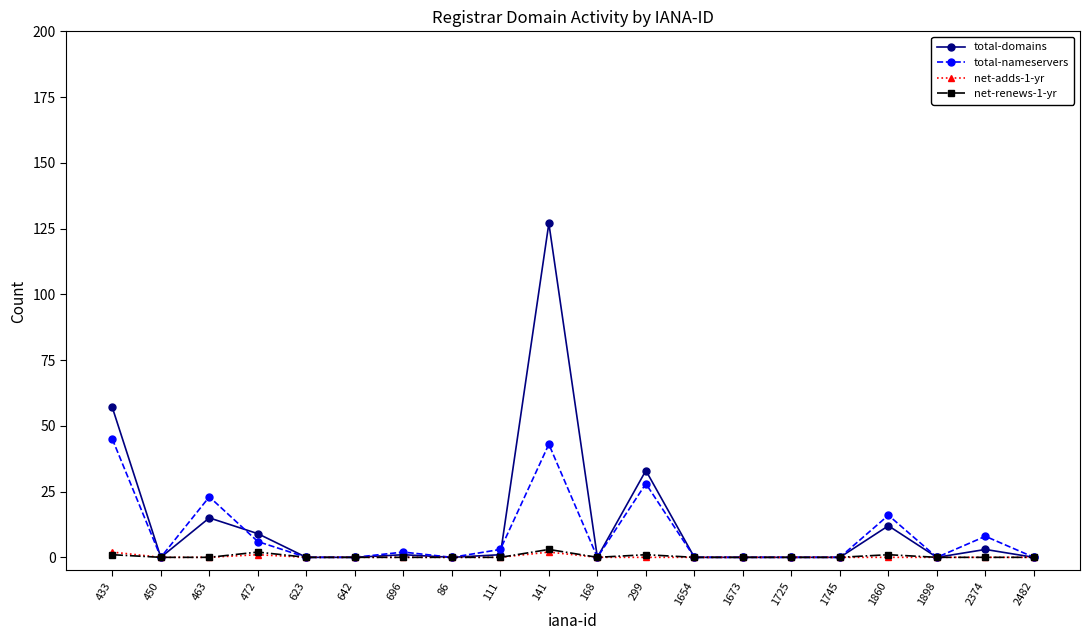

Reading right to left, transcribe all the data shown in this chart.

total-domains: 0	3	0	12	0	0	0	0	33	0	127	1	0	1	0	0	9	15	0	57
total-nameservers: 0	8	0	16	0	0	0	0	28	0	43	3	0	2	0	0	6	23	0	45
net-adds-1-yr: 0	0	0	0	0	0	0	0	0	0	2	0	0	0	0	0	1	0	0	2
net-renews-1-yr: 0	0	0	1	0	0	0	0	1	0	3	0	0	0	0	0	2	0	0	1